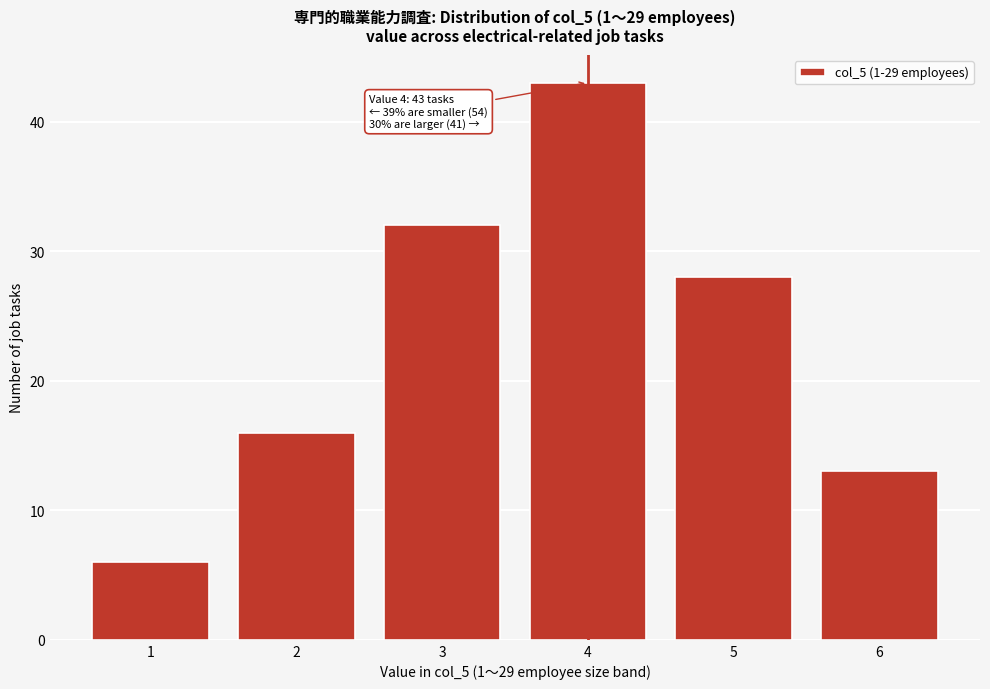

Over which range of the x-axis is the bar tallest?

3.5 to 4.5